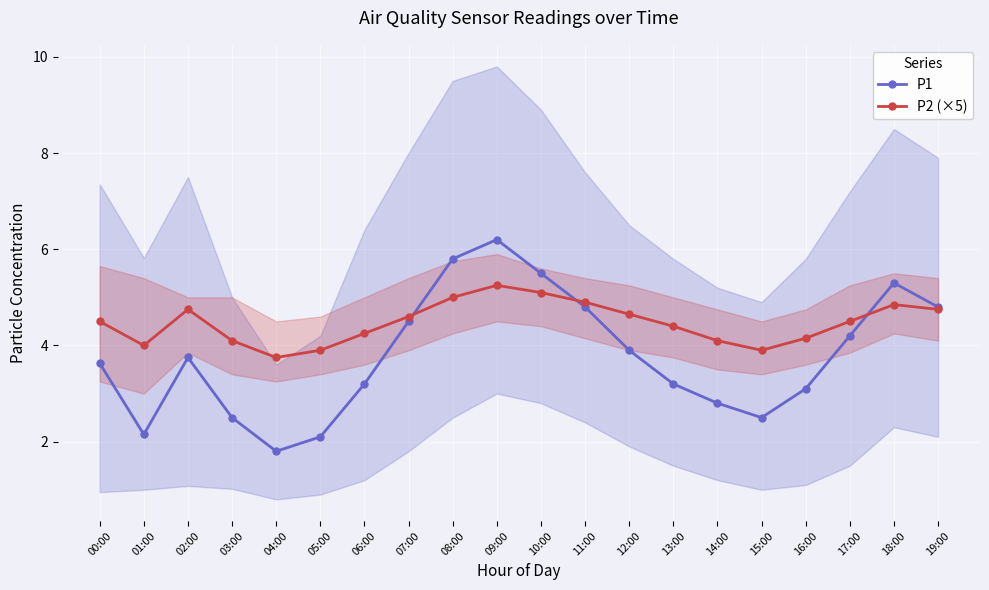

What is the minimum value shown in the chart?

1.8